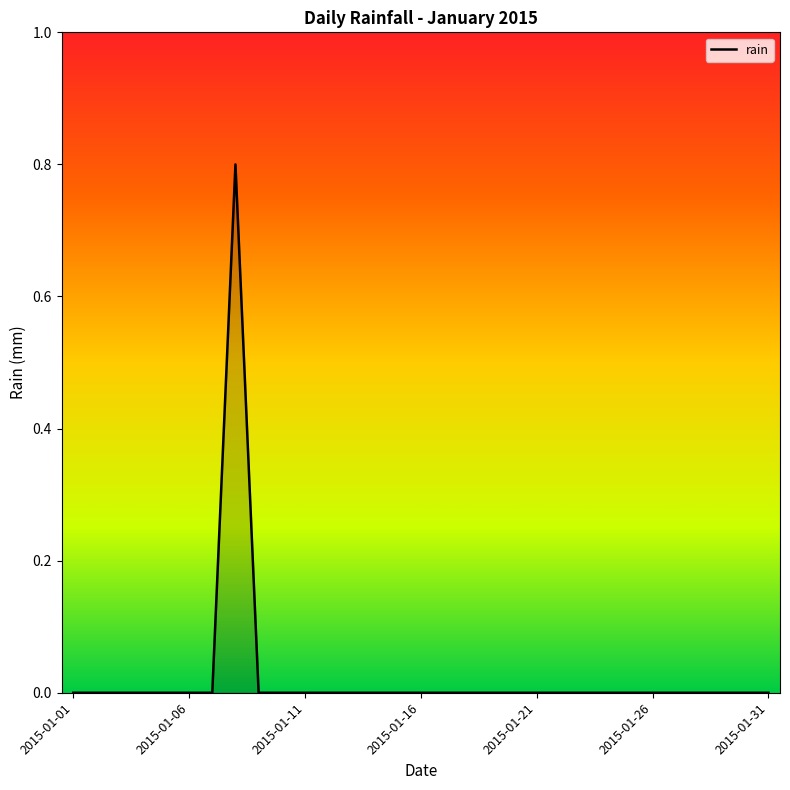

Reading left to right, what are all the values shown in this chart?

0.0	0.0	0.0	0.0	0.0	0.0	0.0	0.8	0.0	0.0	0.0	0.0	0.0	0.0	0.0	0.0	0.0	0.0	0.0	0.0	0.0	0.0	0.0	0.0	0.0	0.0	0.0	0.0	0.0	0.0	0.0